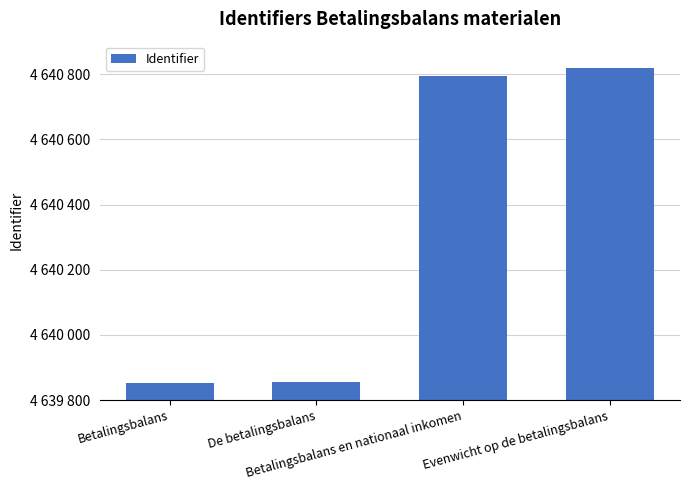

Which label corresponds to the smallest value in the chart?

Betalingsbalans